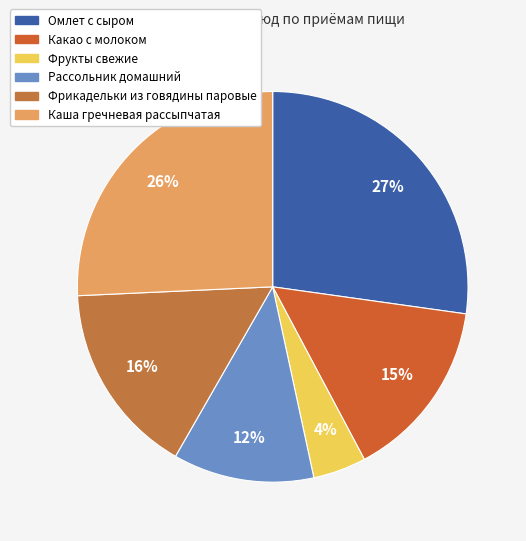

Approximately how many times larger is the value at Омлет с сыром compared to Какао с молоком?

1.8